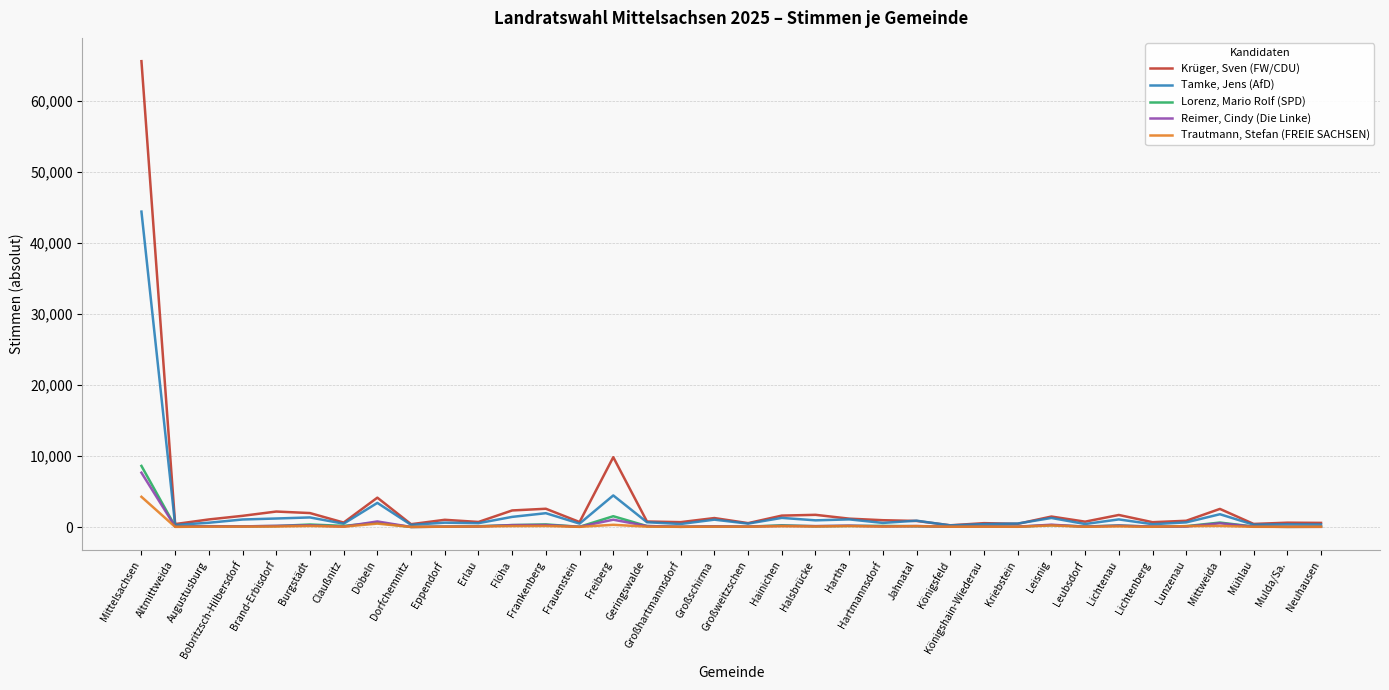

What is the difference between the maximum and minimum values in the Reimer, Cindy (Die Linke) series?

7641